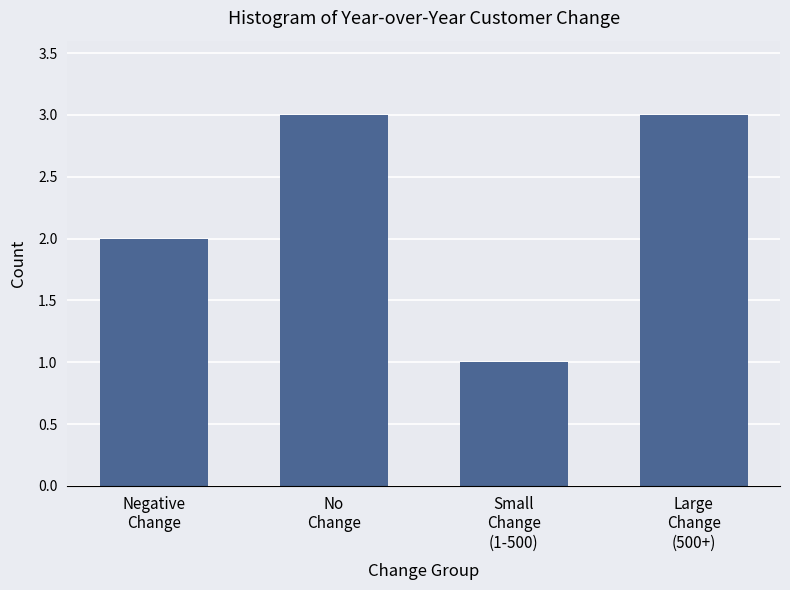

Reading right to left, transcribe all the data shown in this chart.

3	1	3	2